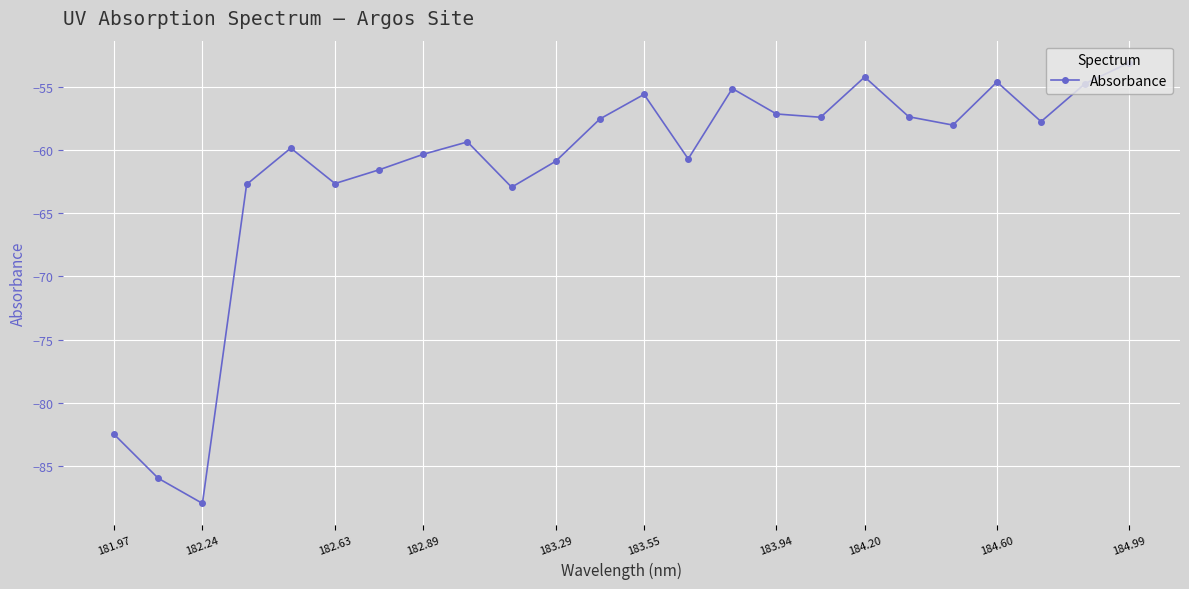

How many interior local peaks (higher than both neighbors) does the data have?

6